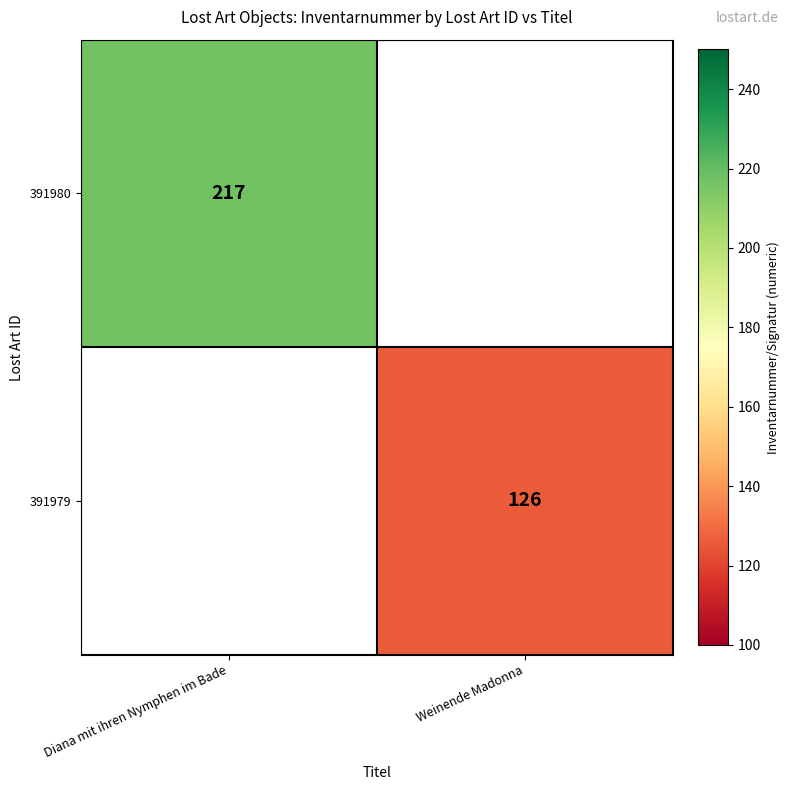

At how many categories does at least one series exceed 177?

1